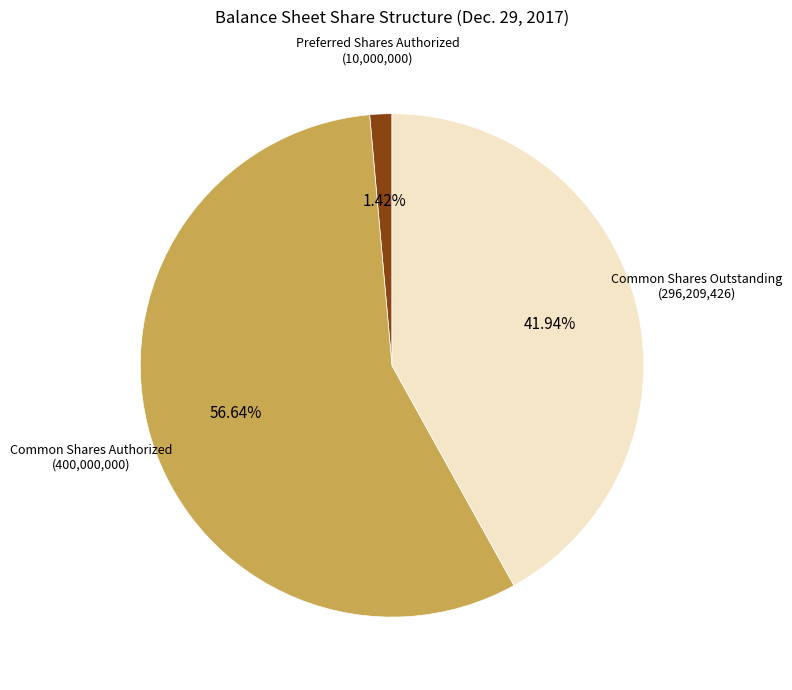

Does any single category account for the majority?

Yes